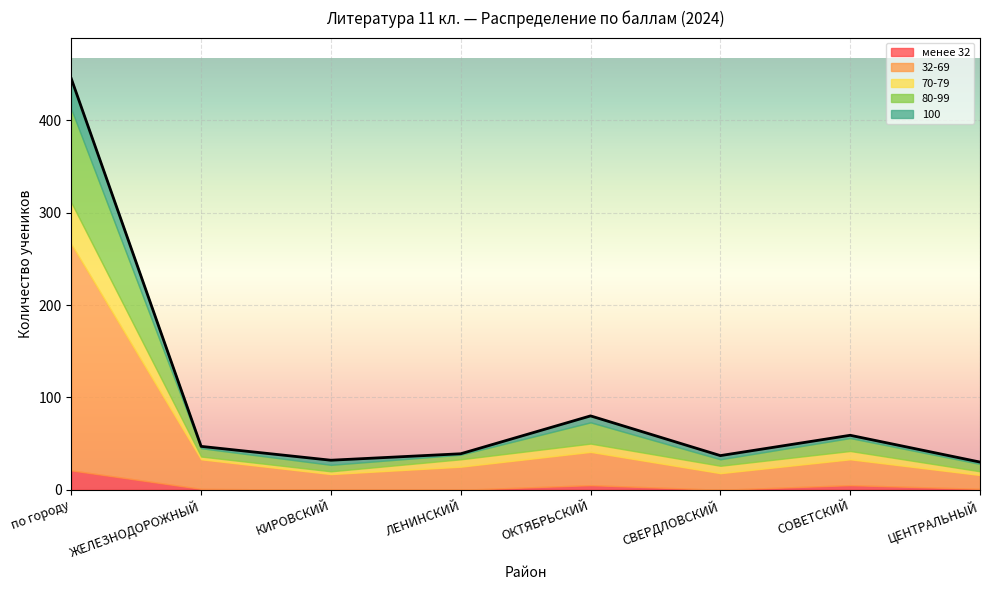

How many values in the 80-99 series are below 9?

4